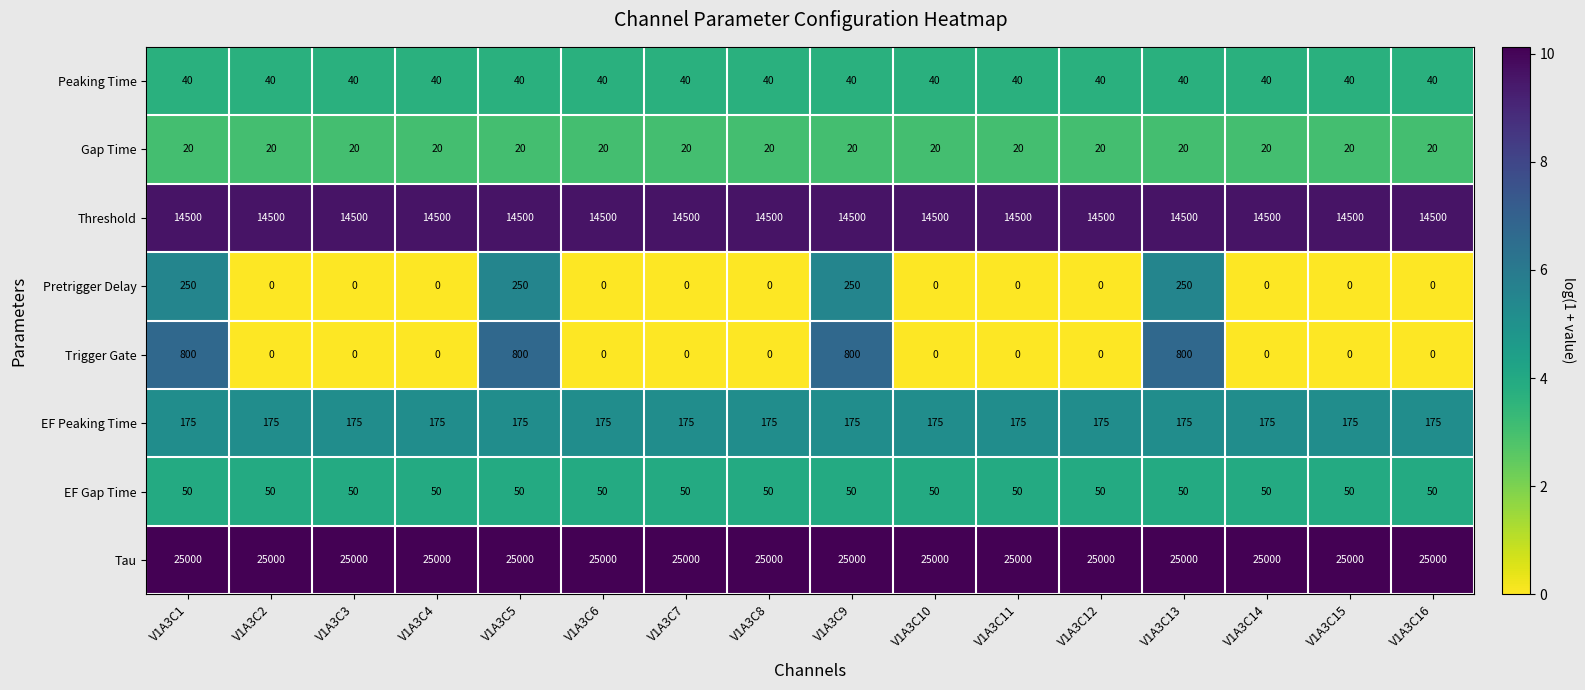

What is the sum of the Peaking Time values at V1A3C1 and V1A3C6?

80